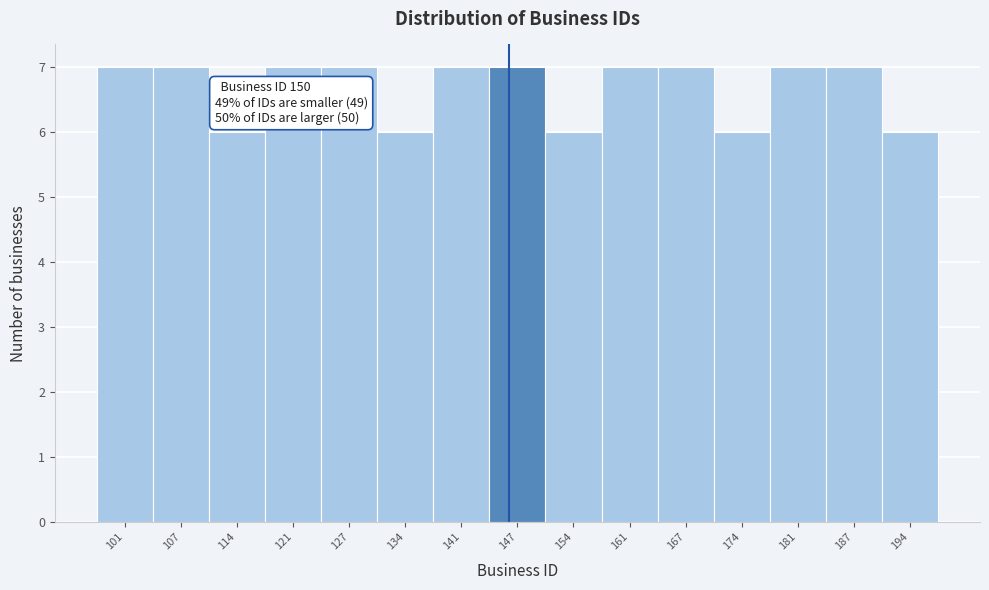

Reading left to right, transcribe all the data shown in this chart.

7	7	6	7	7	6	7	7	6	7	7	6	7	7	6